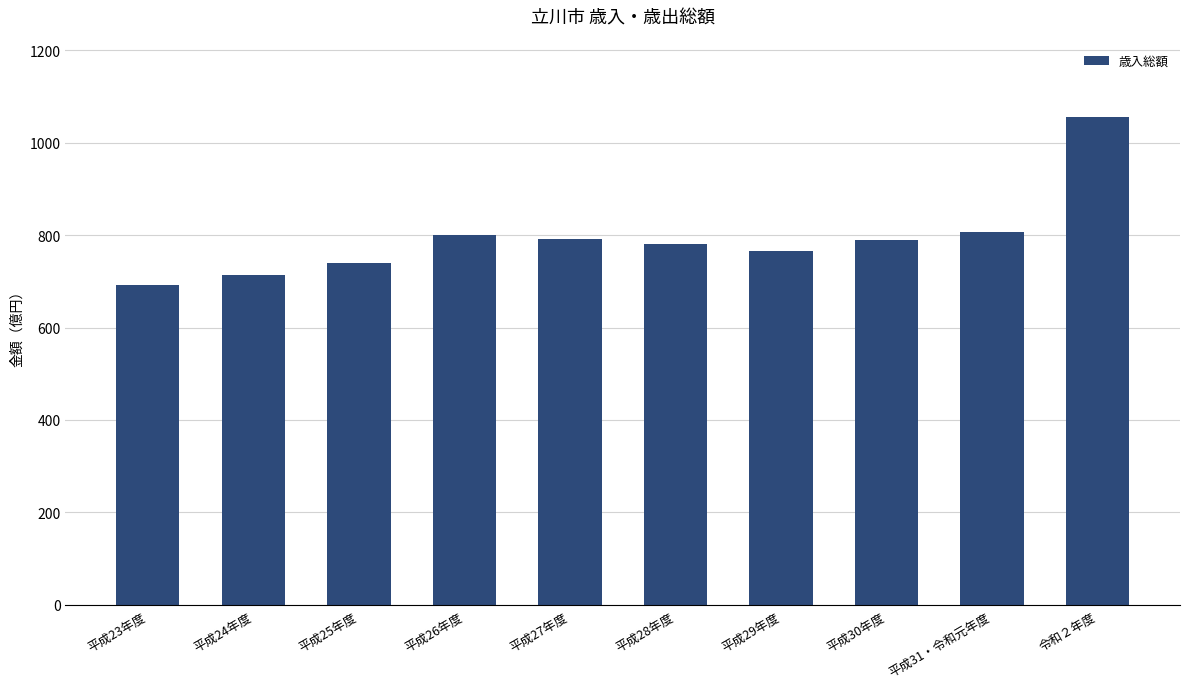

Reading left to right, transcribe all the data shown in this chart.

69313256	71462832	73878391	80055422	79268833	78160310	76587360	78902639	80667857	105528468